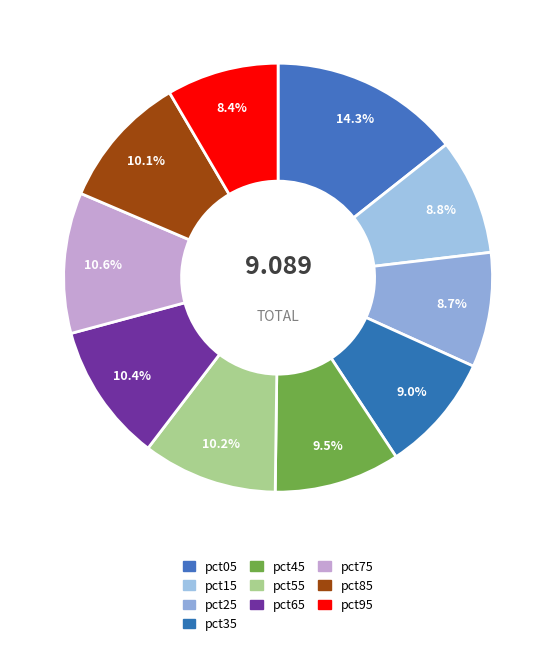

Do pct55 and pct35 together represent more than half of the pie?

No